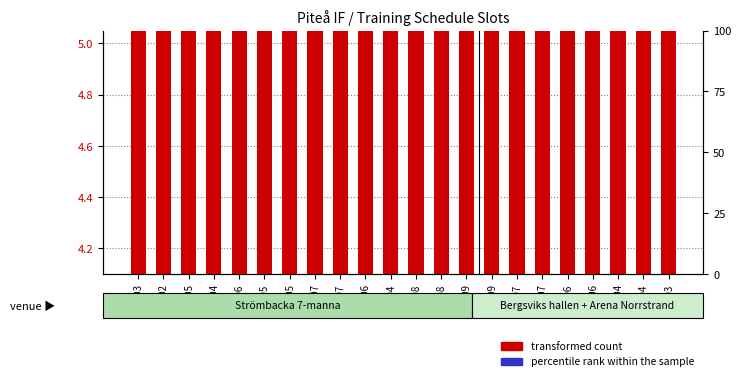

What is the label of the 9th bar from the right?

P09